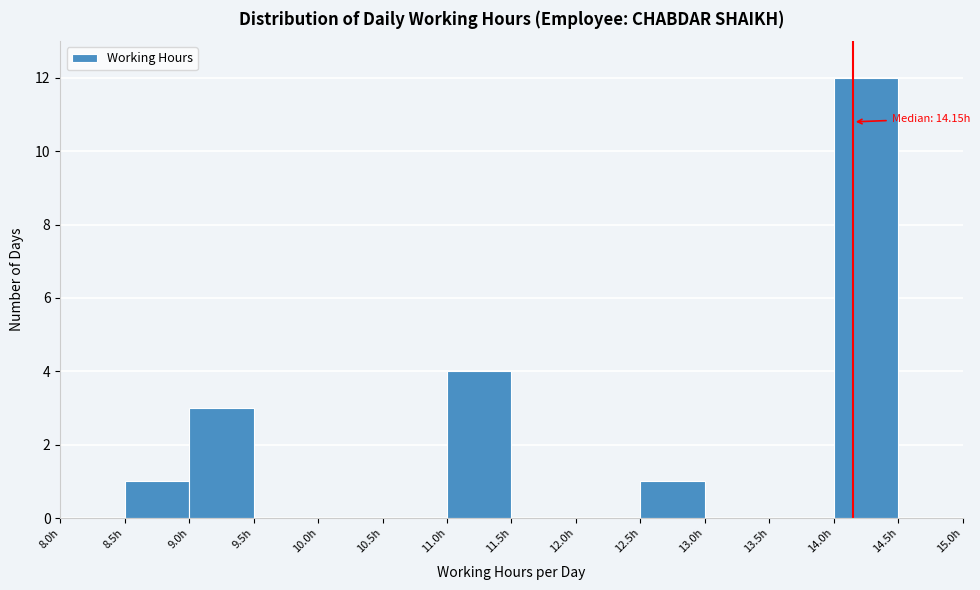

Over which range of the x-axis is the bar tallest?

14.0 to 14.5